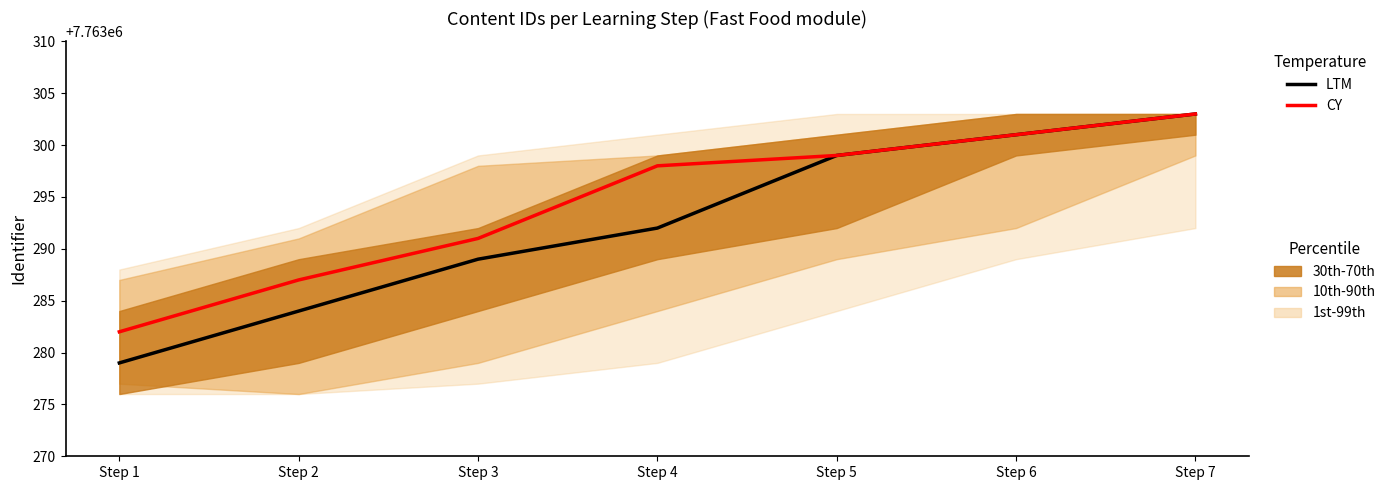

What is the average value of the CY series?

7763294